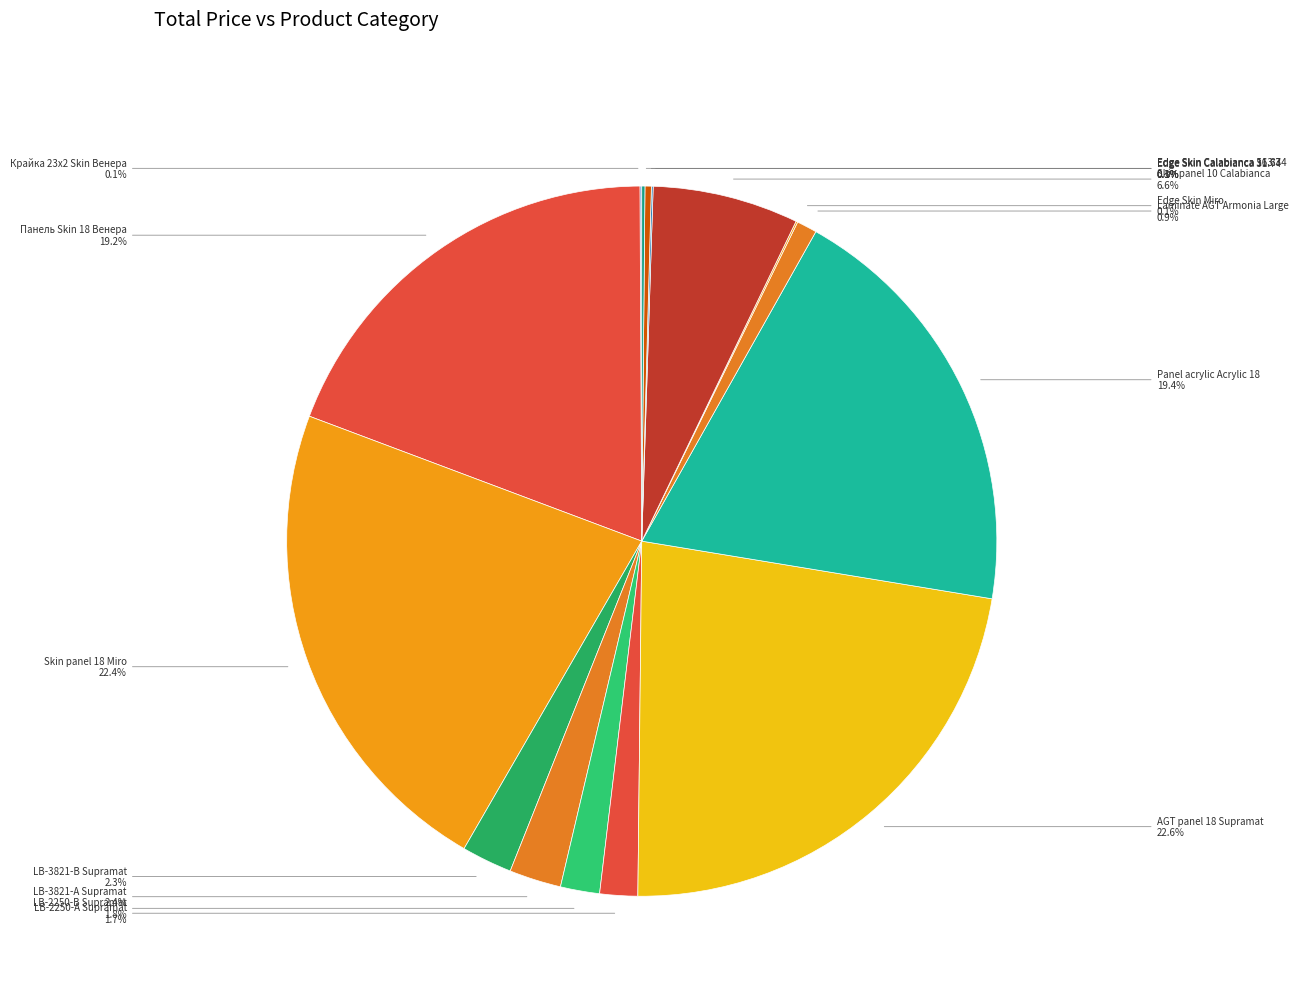

To the nearest percent, what is the difference between the largest and smallest slice percentages?

22%